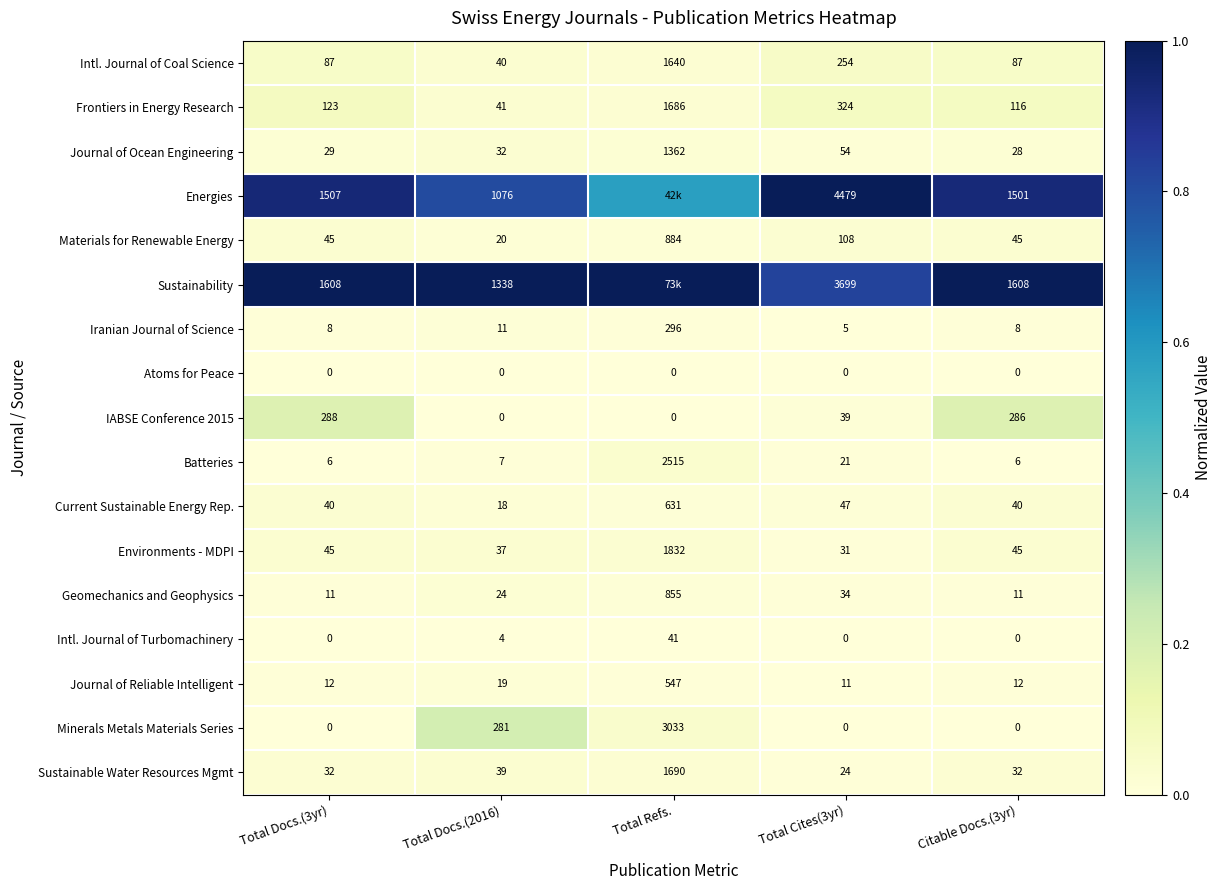

True or false: Minerals Metals Materials Series has a value of 0.4 at Total Docs.(2016).

False